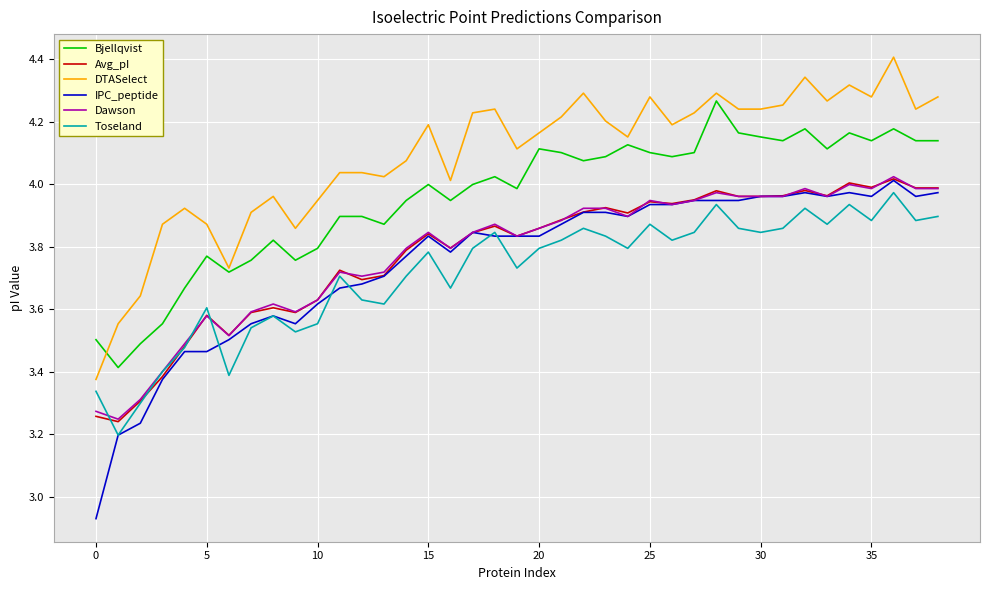

At how many categories does at least one series exceed 3?

39